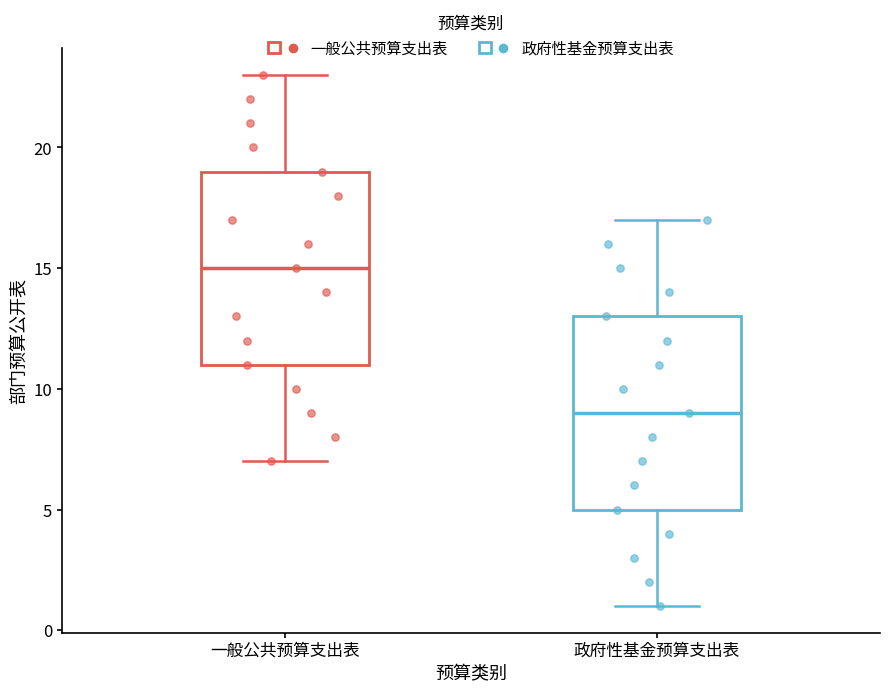

Where does the lower whisker of the box for 一般公共预算支出表 end on the y-axis? The values are not printed on the chart, so give them approximately, as read against the axis.

7